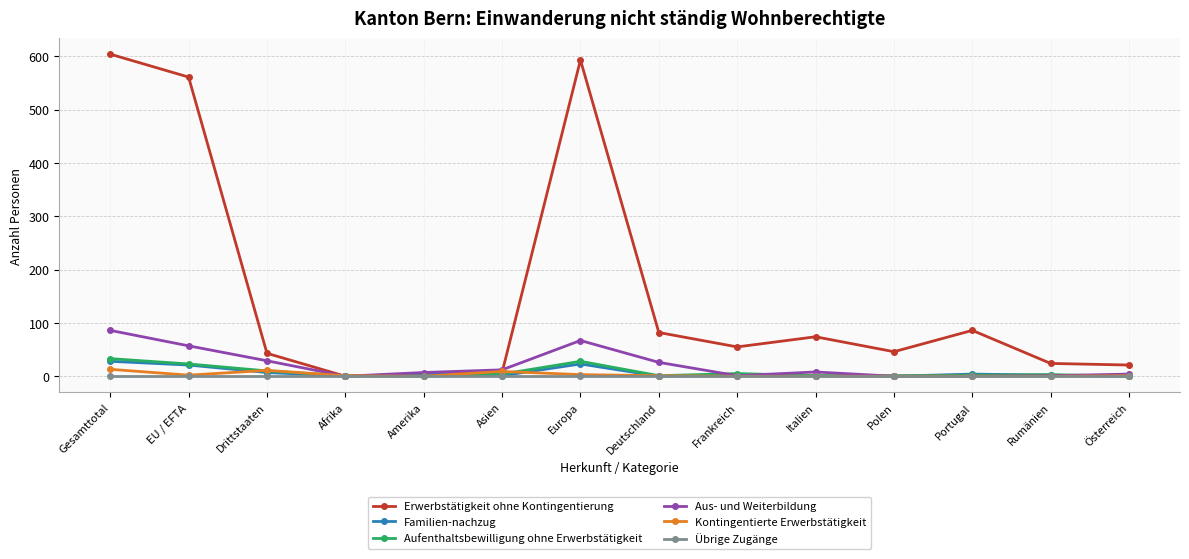

How many categories are shown in the chart?

14